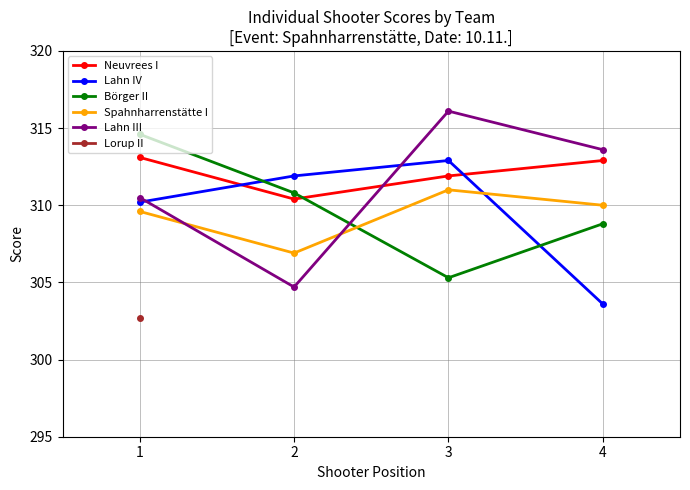

After their last crossing, which series has the higher values: Lahn IV or Spahnharrenstätte I?

Spahnharrenstätte I